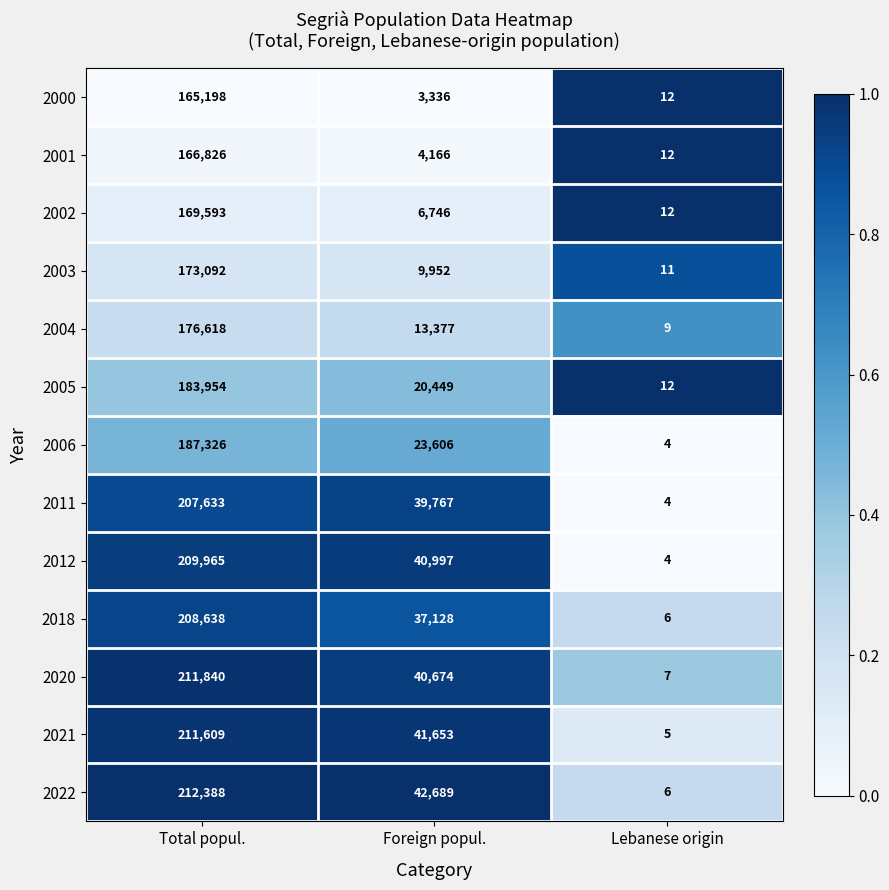

At which category is the sum across all series the highest?

Total popul.